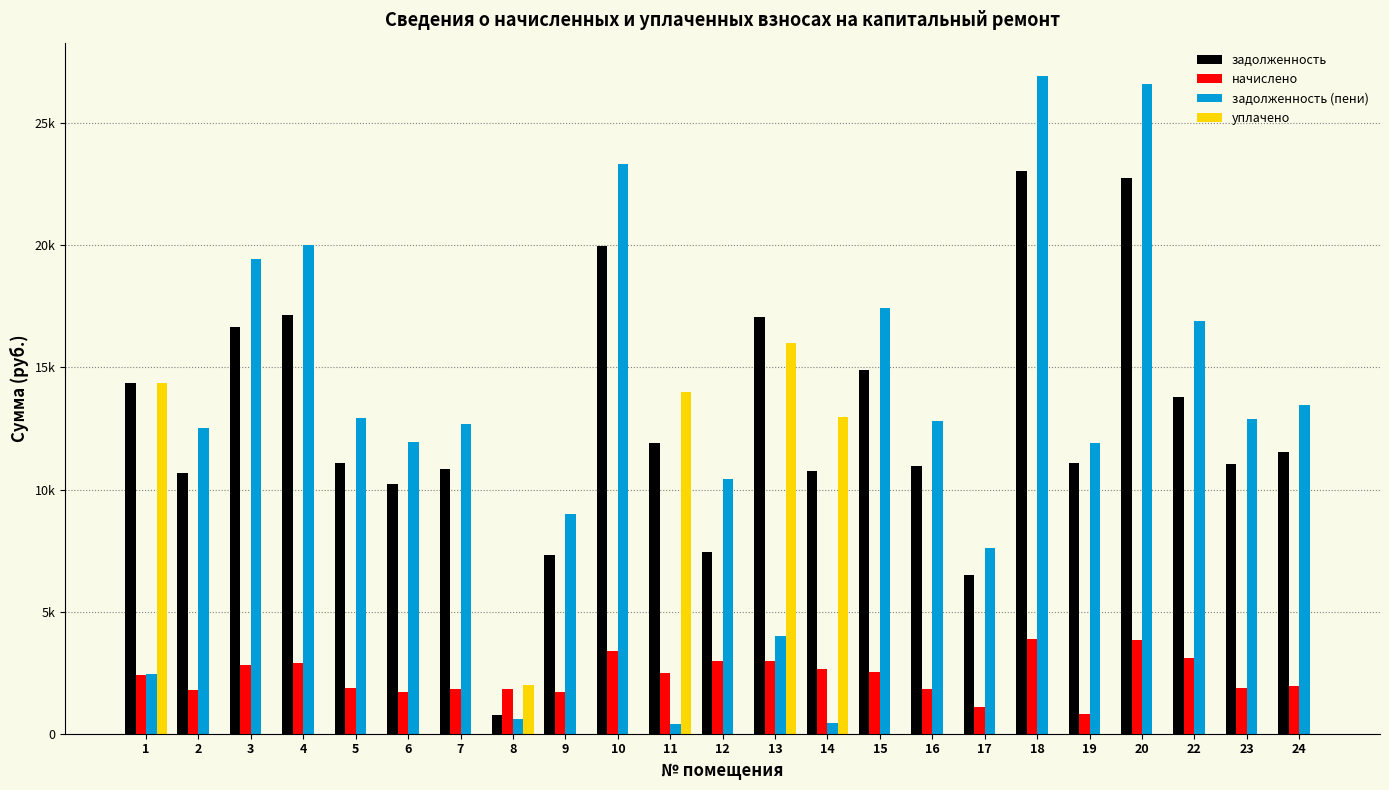

What are all the series names shown in the legend?

задолженность, начислено, задолженность (пени), уплачено